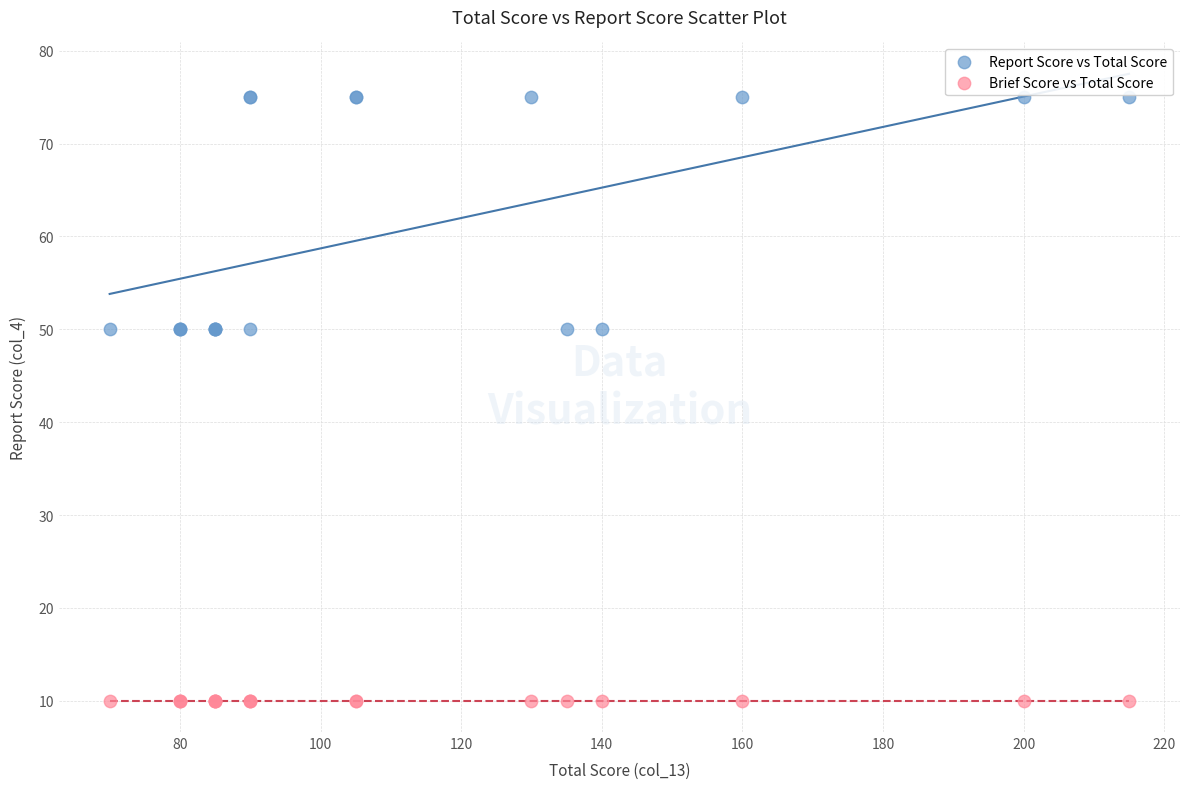

Which series contains the lowest Y value?

Brief Score vs Total Score